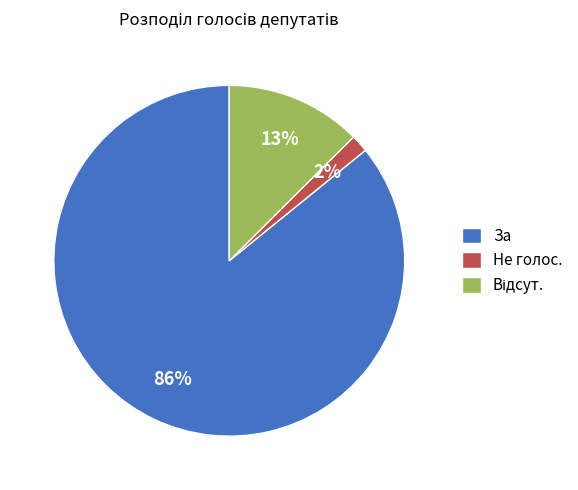

Which has a higher value, За or Не голос.?

За